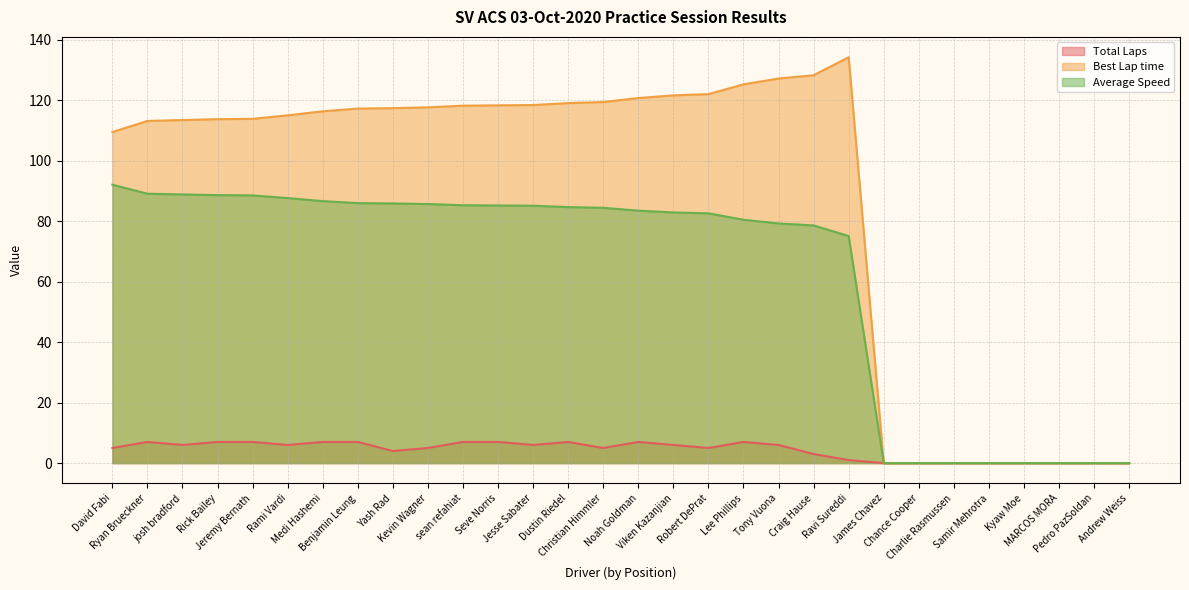

What is the average value of the Best Lap time series?

87.3